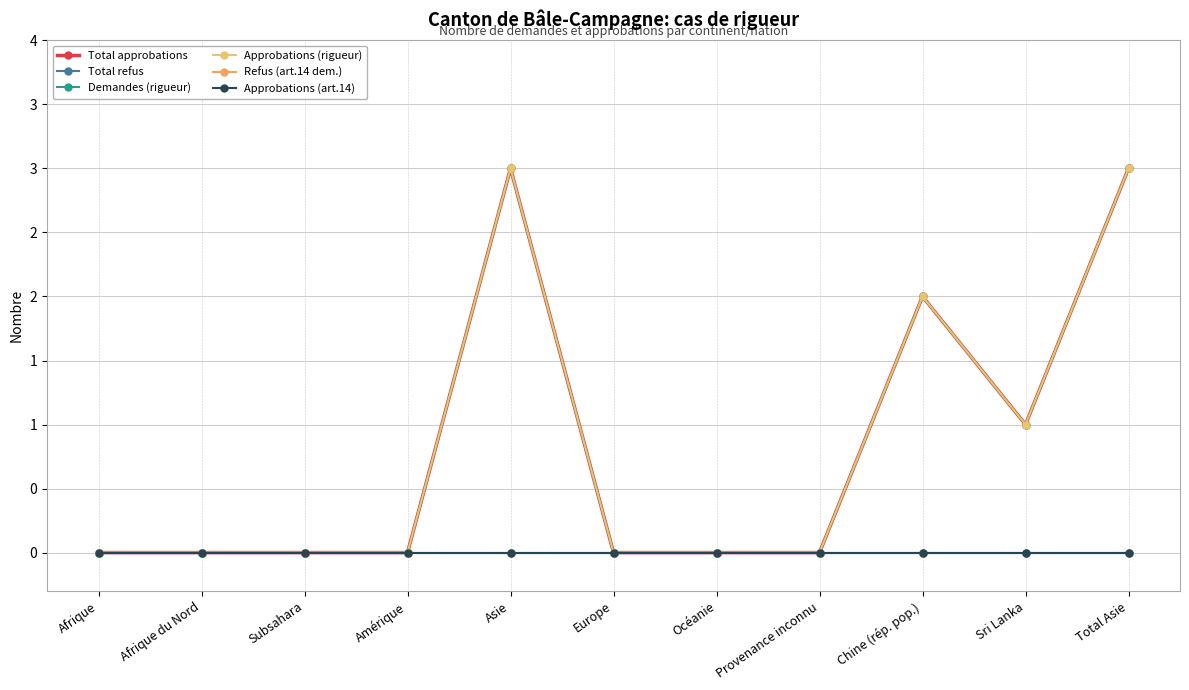

Is this an area chart (filled region under the line)?

No